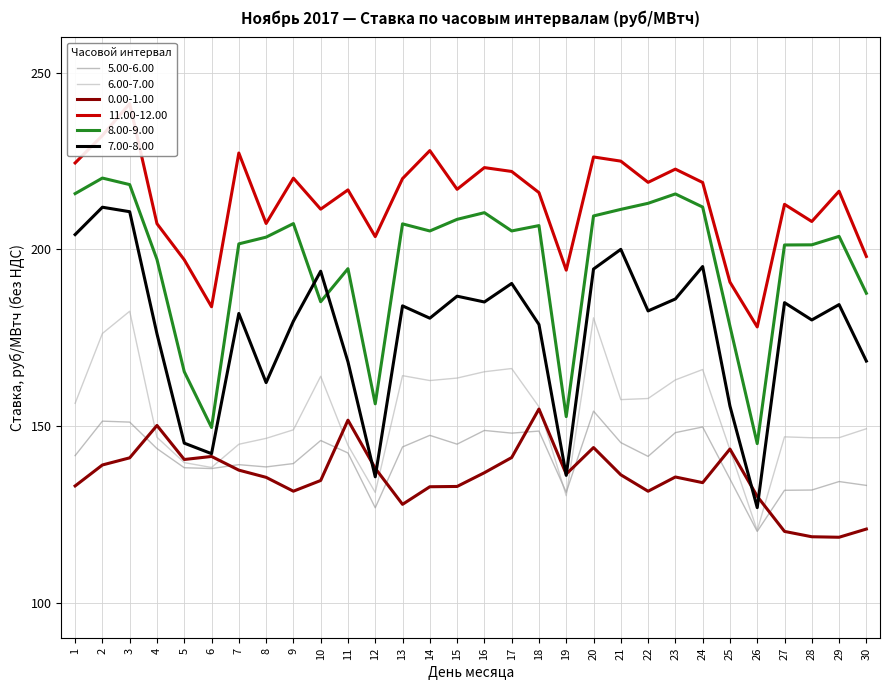

At which category is the sum across all series the highest?

3